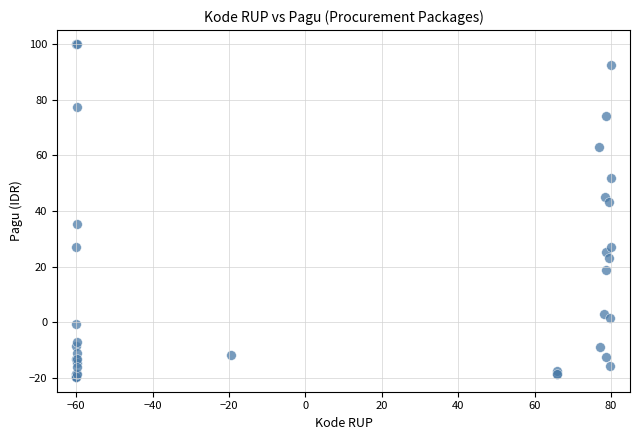

What Y value in the scatter plot is closest to 40?

43.1